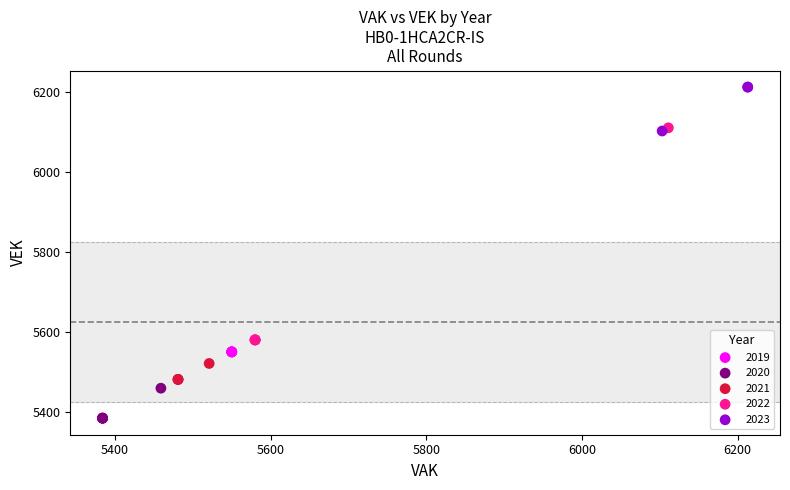

Which series contains the highest Y value?

2023